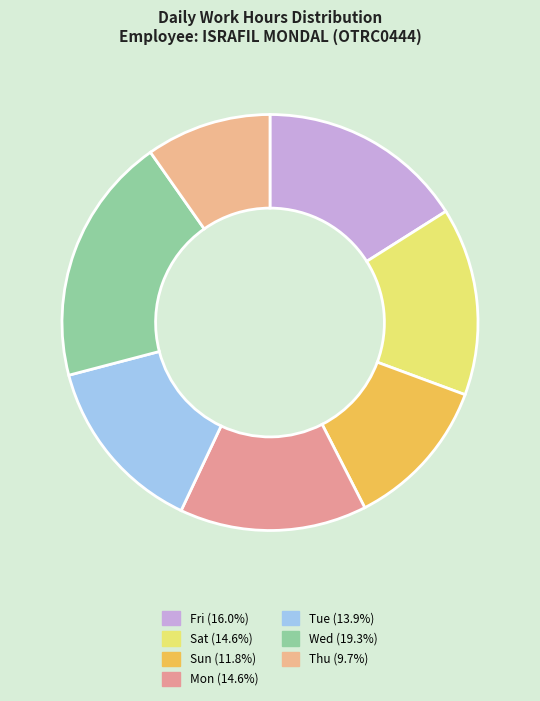

How many slices are in this pie chart?

7